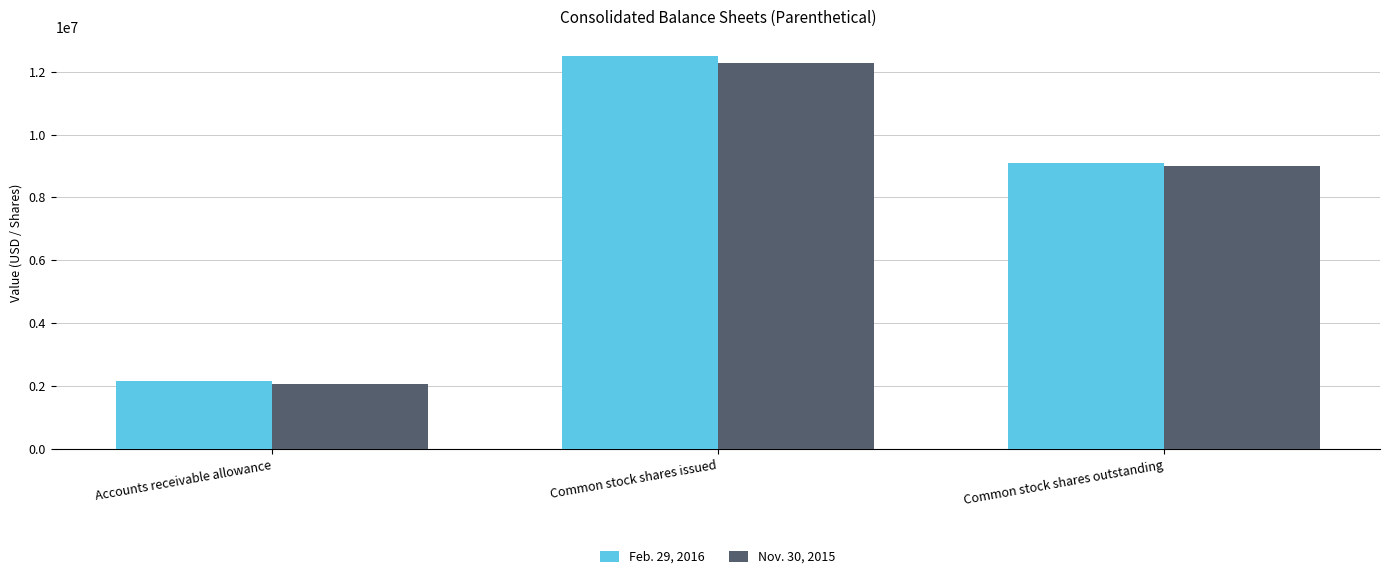

List the labels in order of Nov. 30, 2015 value, smallest first.

Accounts receivable allowance, Common stock shares outstanding, Common stock shares issued